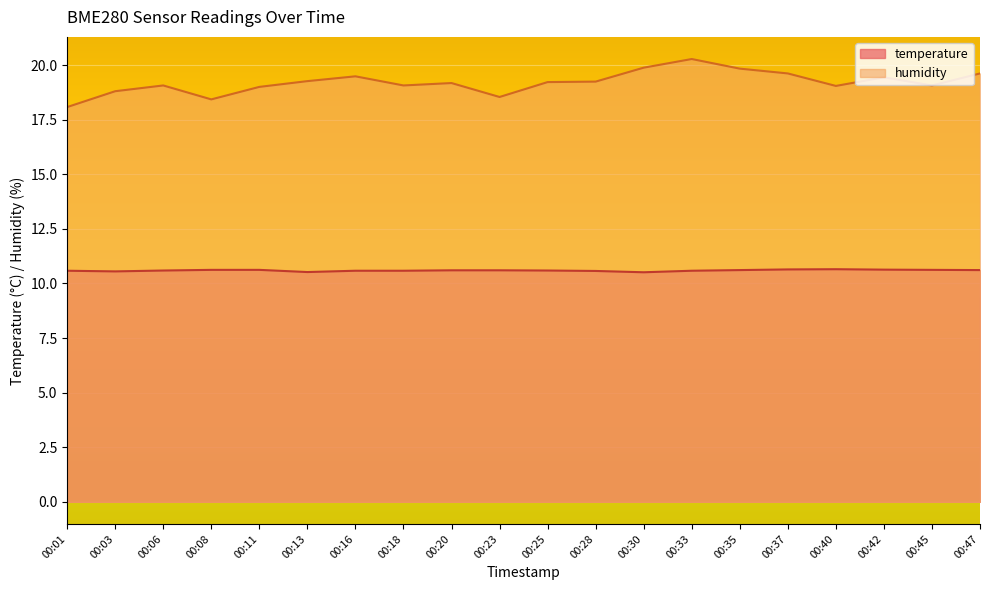

Does the chart display data point markers on the line(s)?

No